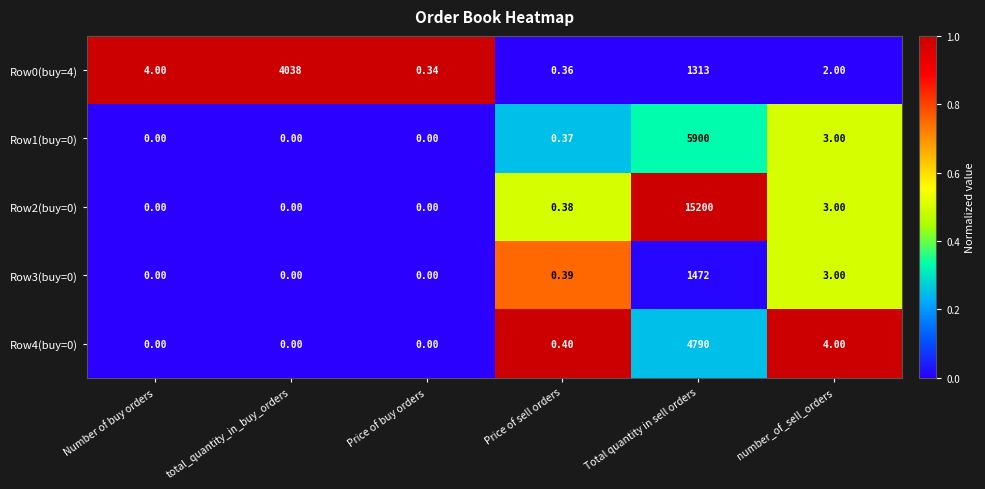

Is the value of Row0(buy=4) at Price of buy orders greater than the value of Row4(buy=0) at Total quantity in sell orders?

No